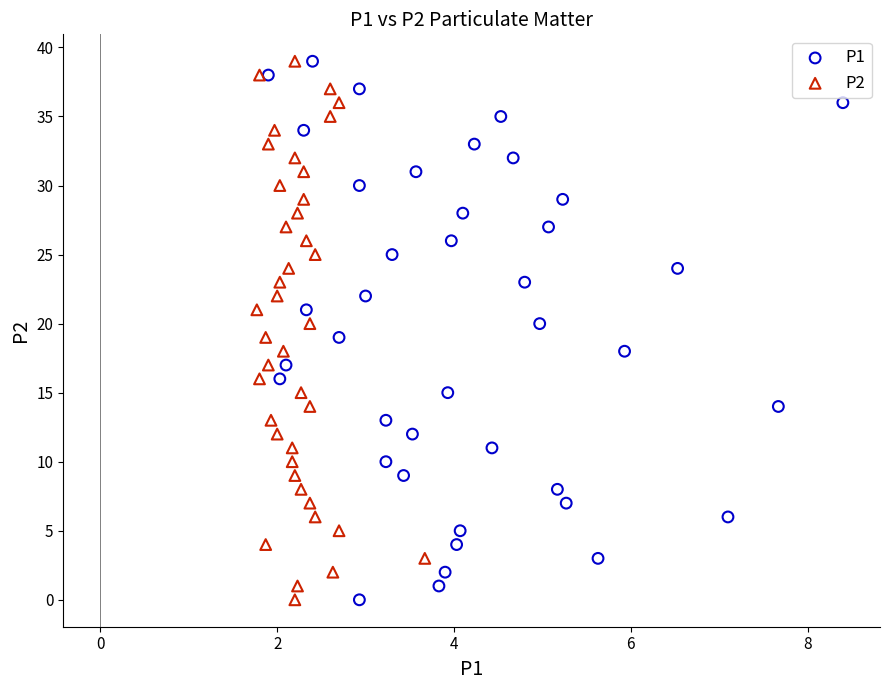

What are all the series names shown in the legend?

P1, P2